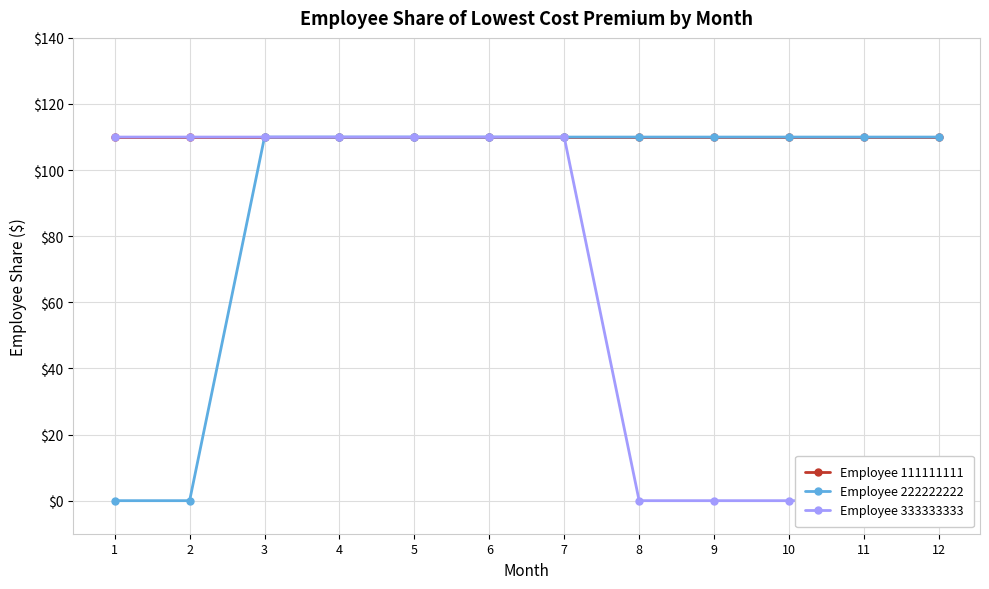

True or false: Employee 333333333 and Employee 111111111 cross at least once.

False